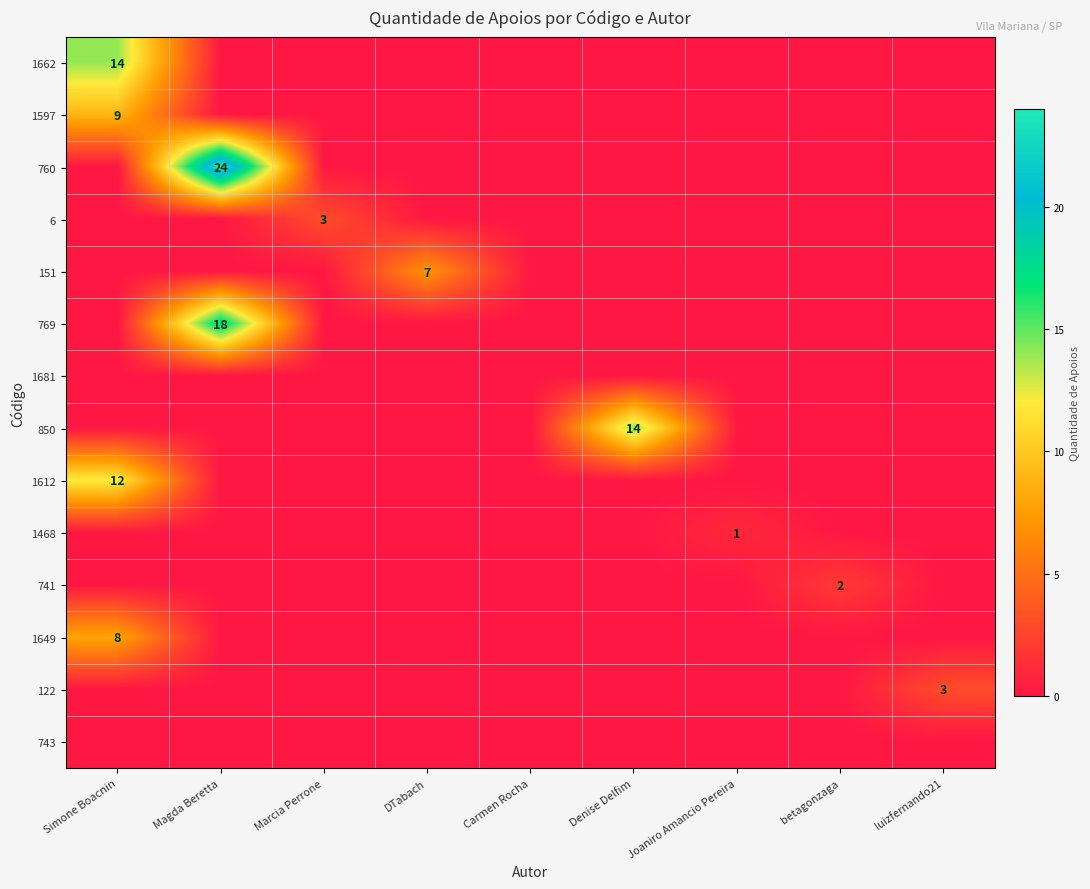

The 1649 series shows -3 at Joaniro Amancio Pereira. True or false?

False